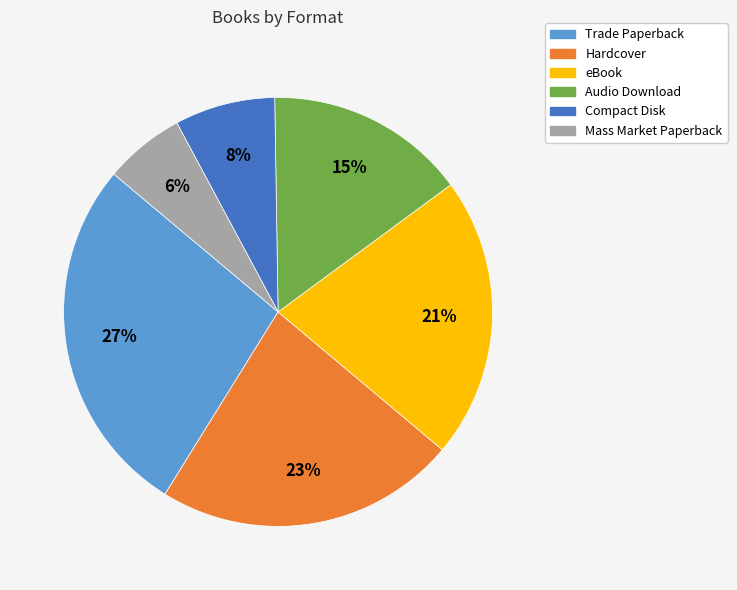

Which slice is the largest?

Trade Paperback